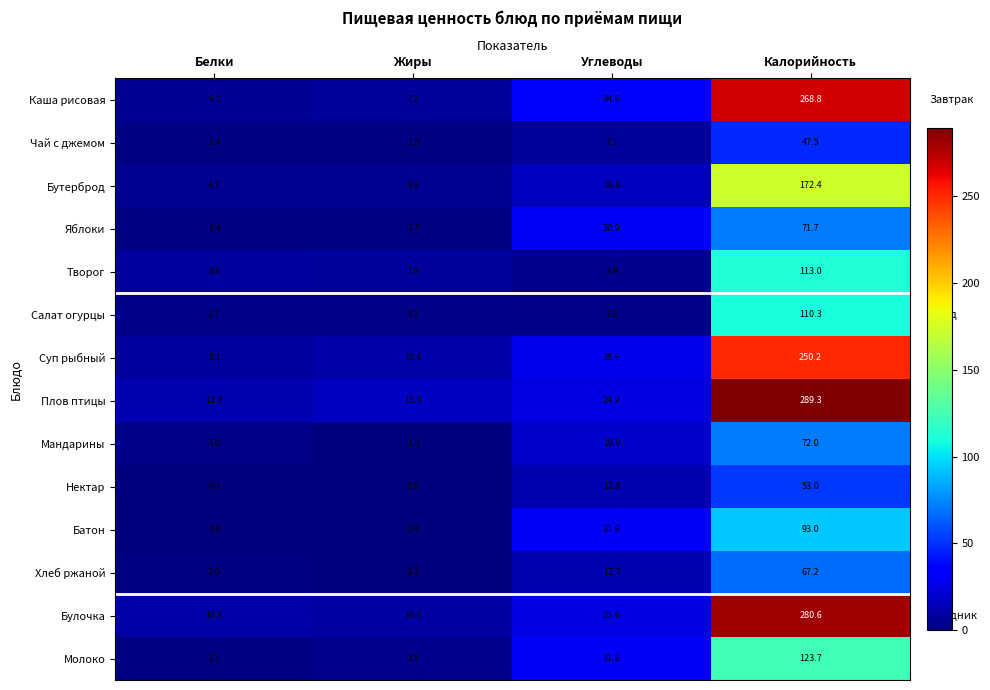

Which label corresponds to the largest value in the chart?

Калорийность